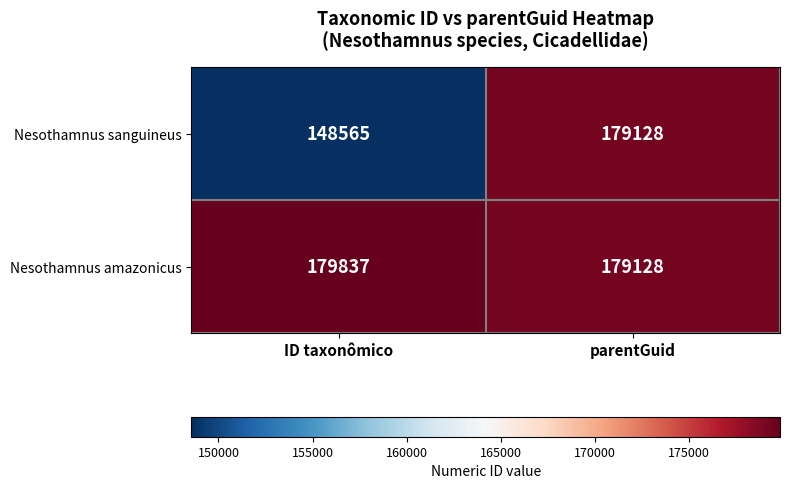

Which series has the largest total across all categories?

Nesothamnus amazonicus